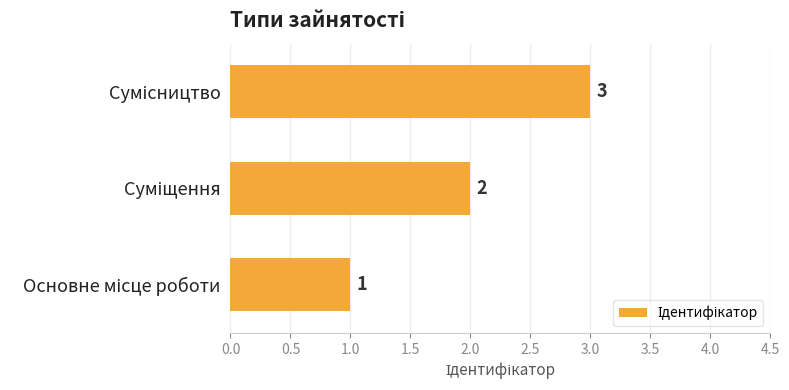

Count the values in the range 1 to 3.

3